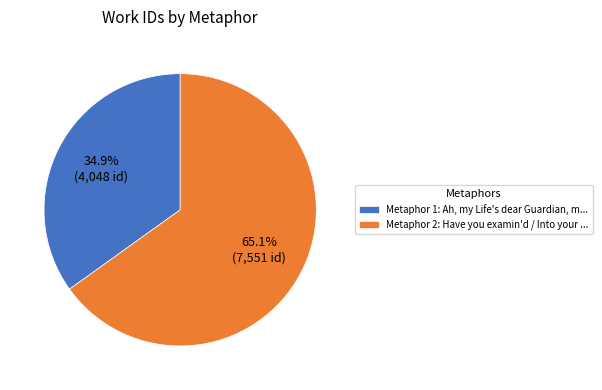

How much of the chart is everything except Metaphor 2: Have you examin'd / Into your ...?

34.9%